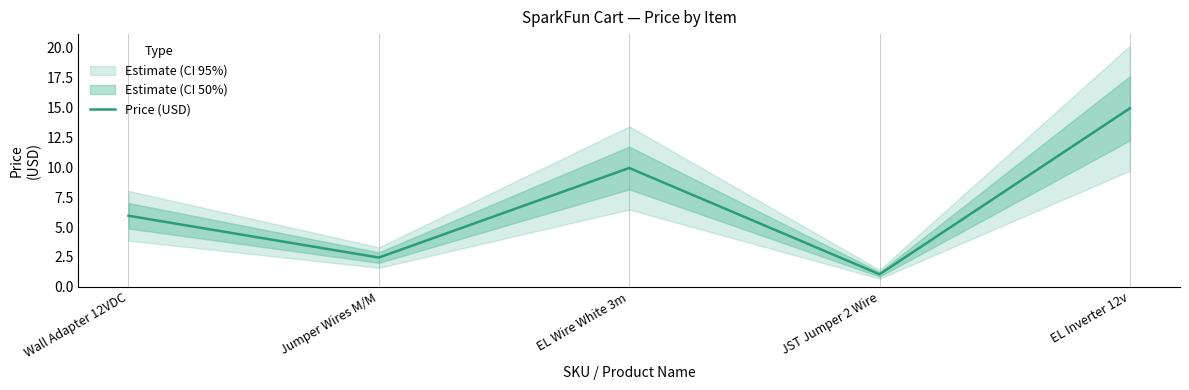

True or false: the data has more than 1 interior local peaks.

False